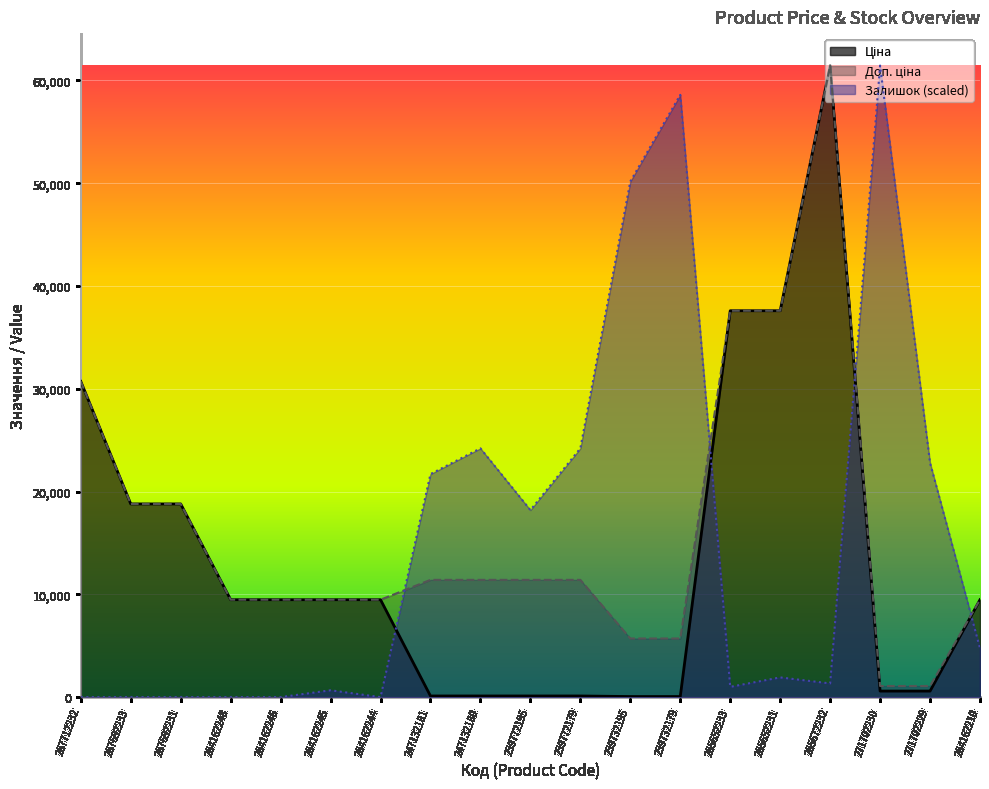

What is the maximum value for Залишок (scaled)?

61434.3